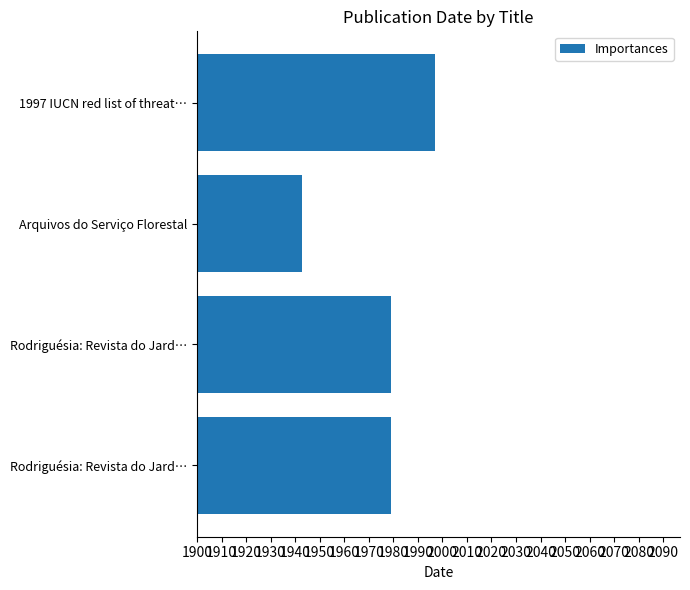

How many series are shown in this chart?

1